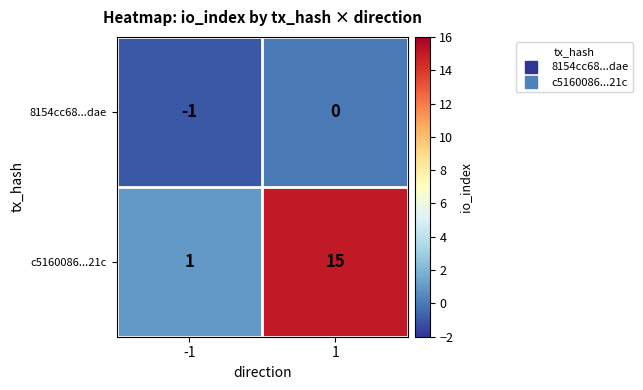

Rank the categories by 8154cc68...dae value from highest to lowest.

1, -1